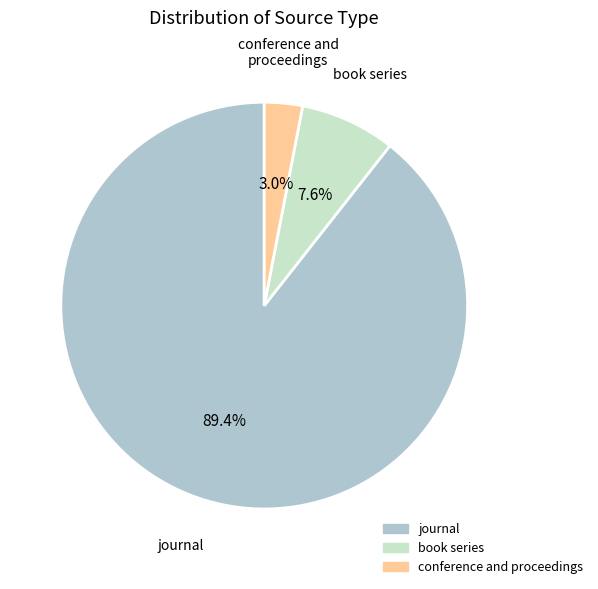

To the nearest percent, what portion does conference and proceedings represent?

3%